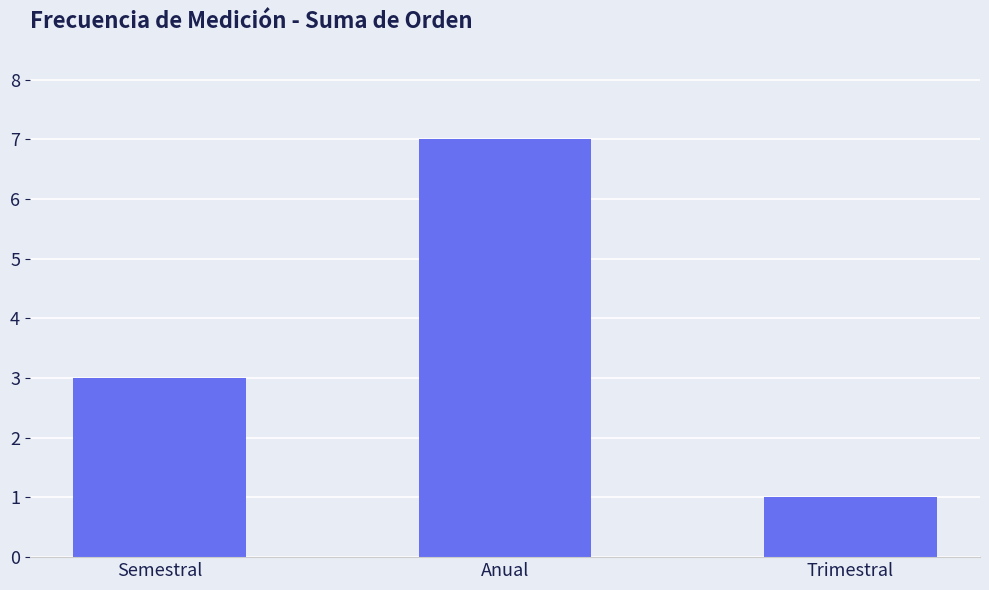

How many data points are less than 3?

1